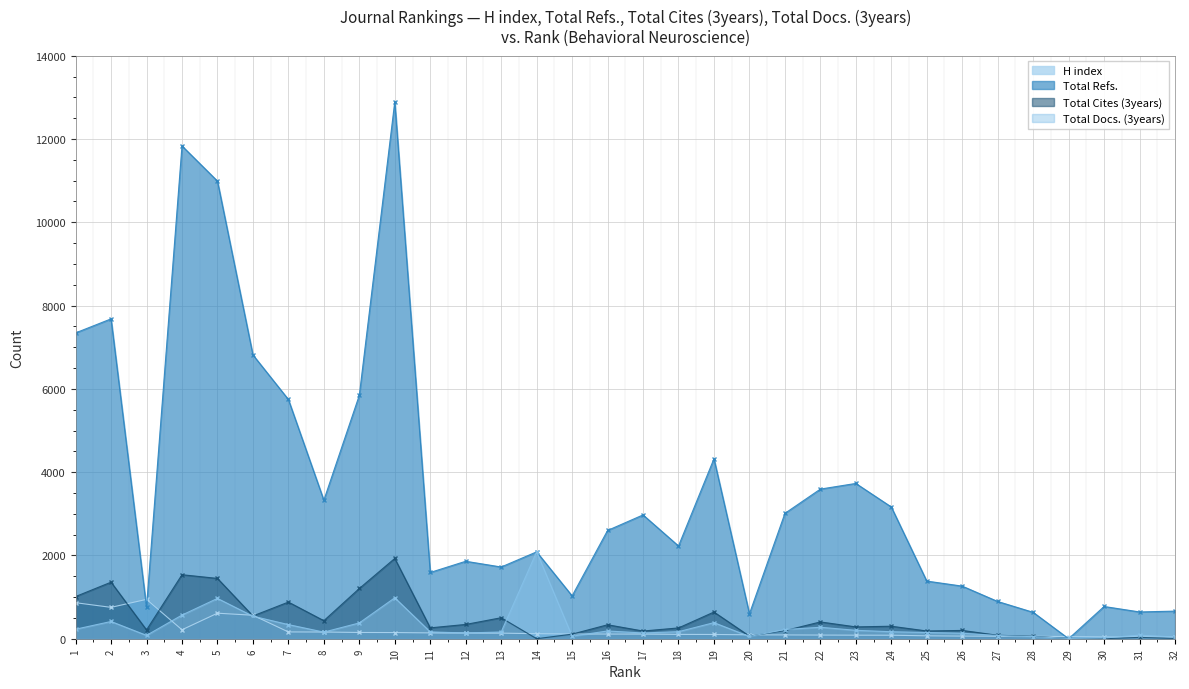

True or false: H index has a value of 362 at 4.

False